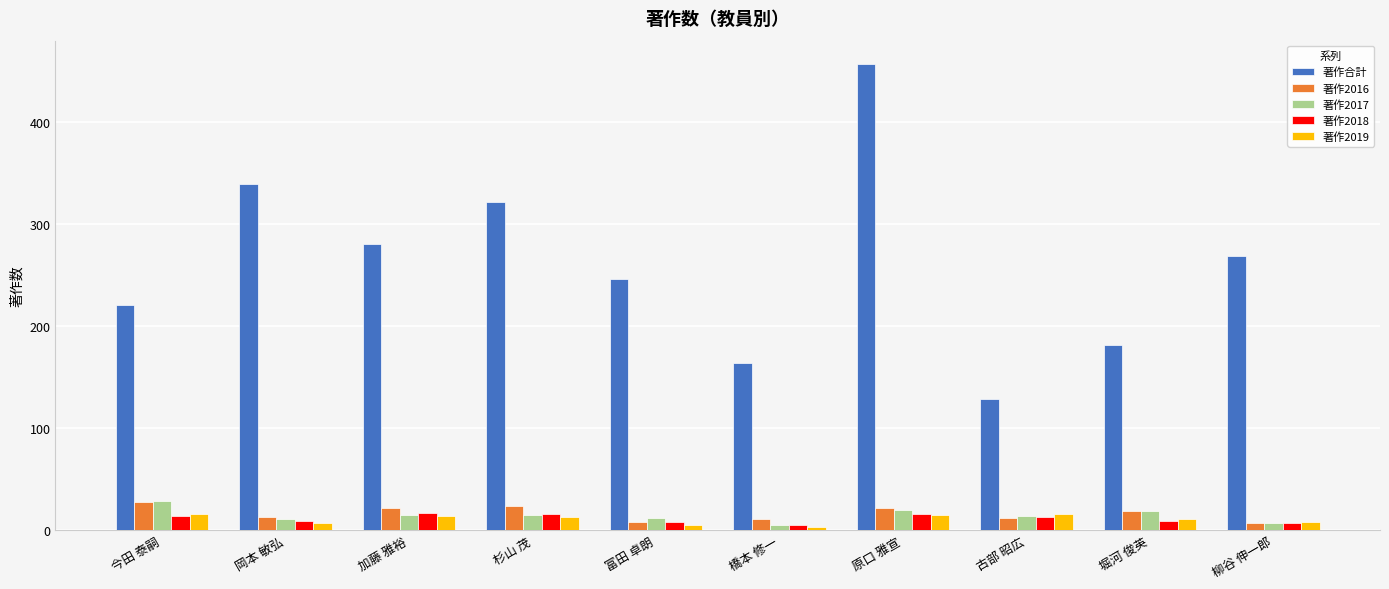

What are all the series names shown in the legend?

著作合計, 著作2016, 著作2017, 著作2018, 著作2019